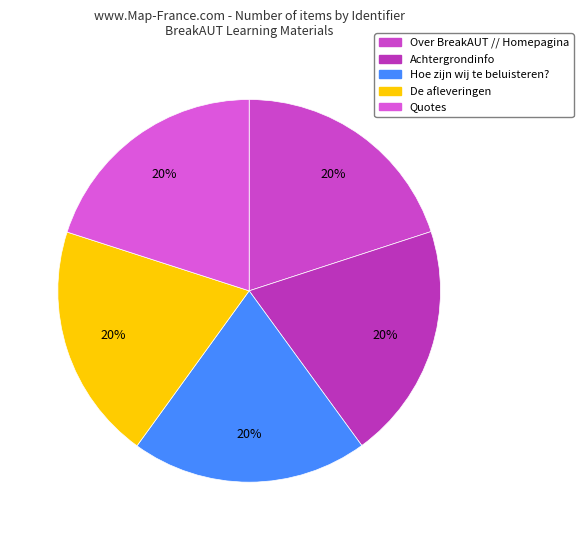

Is there any slice that represents more than half of the pie?

No